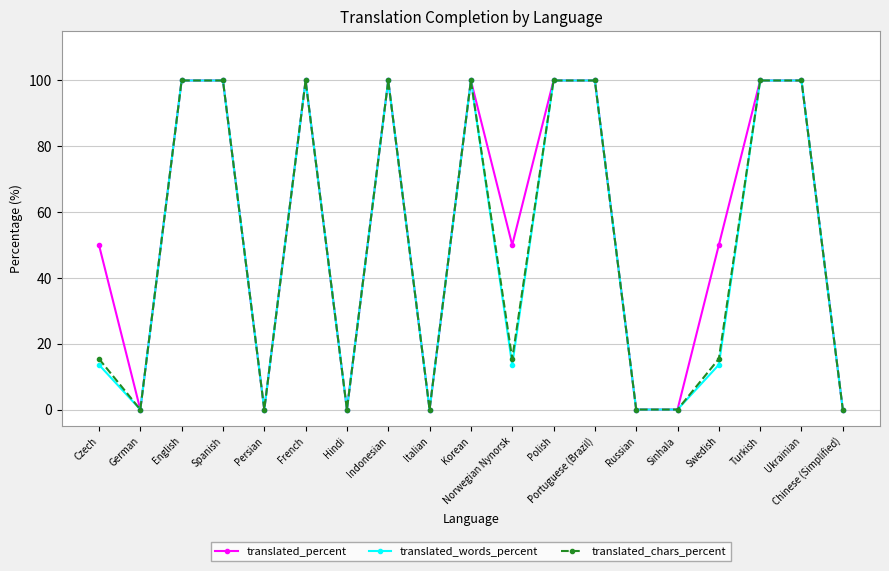

What are all the series names shown in the legend?

translated_percent, translated_words_percent, translated_chars_percent